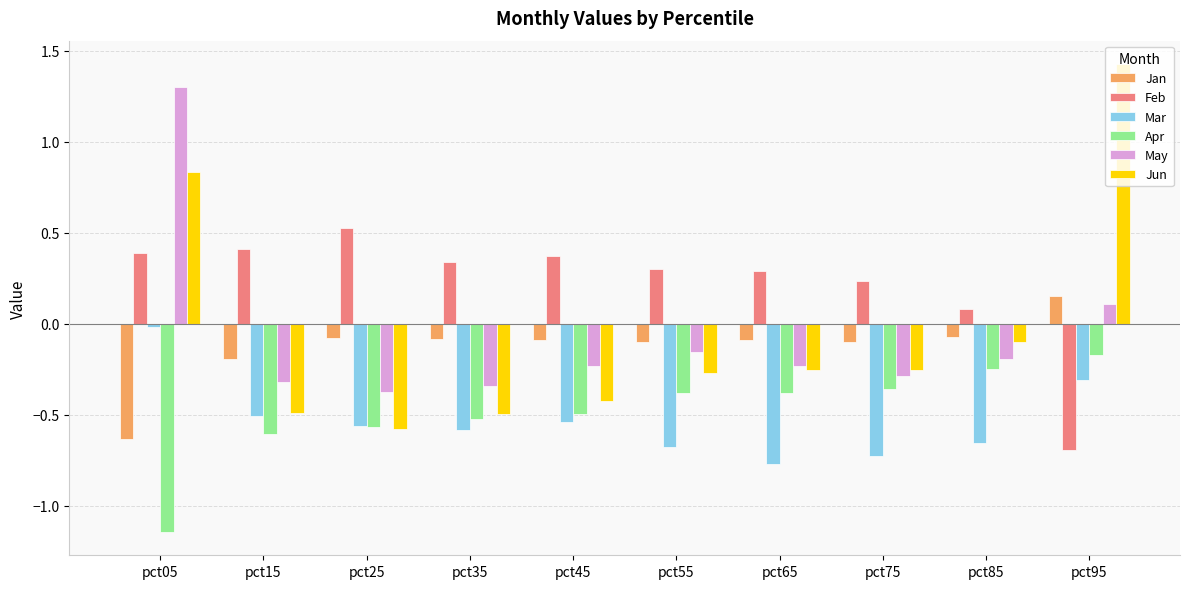

How many positive values does the Feb series have?

9